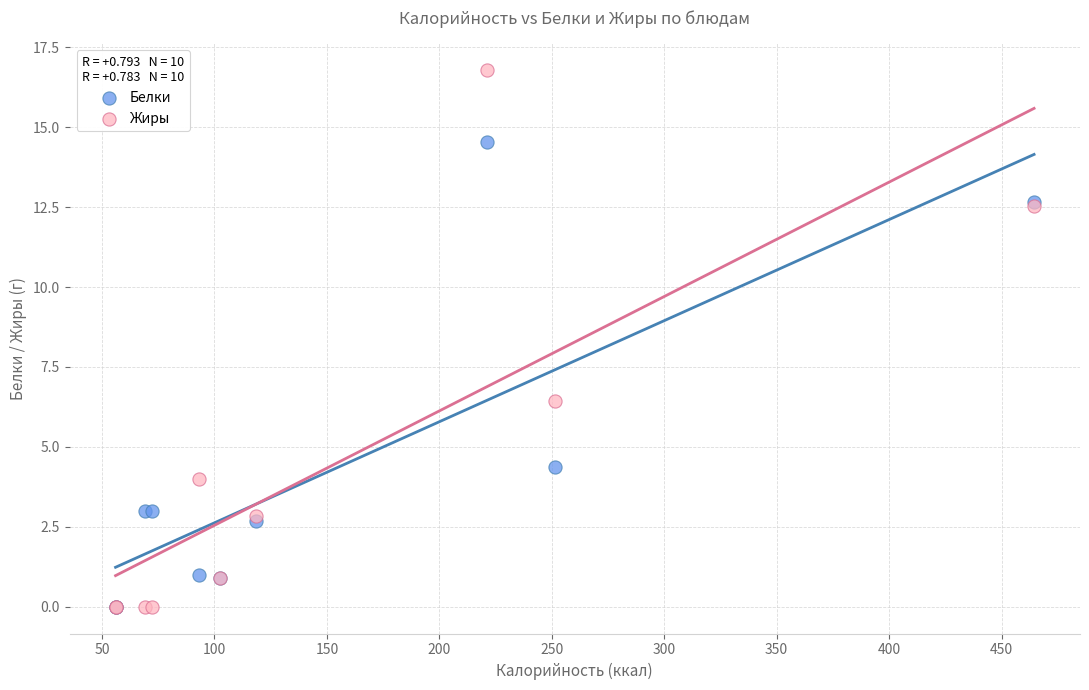

In the Жиры series, what Y value is closest to 8?

6.5